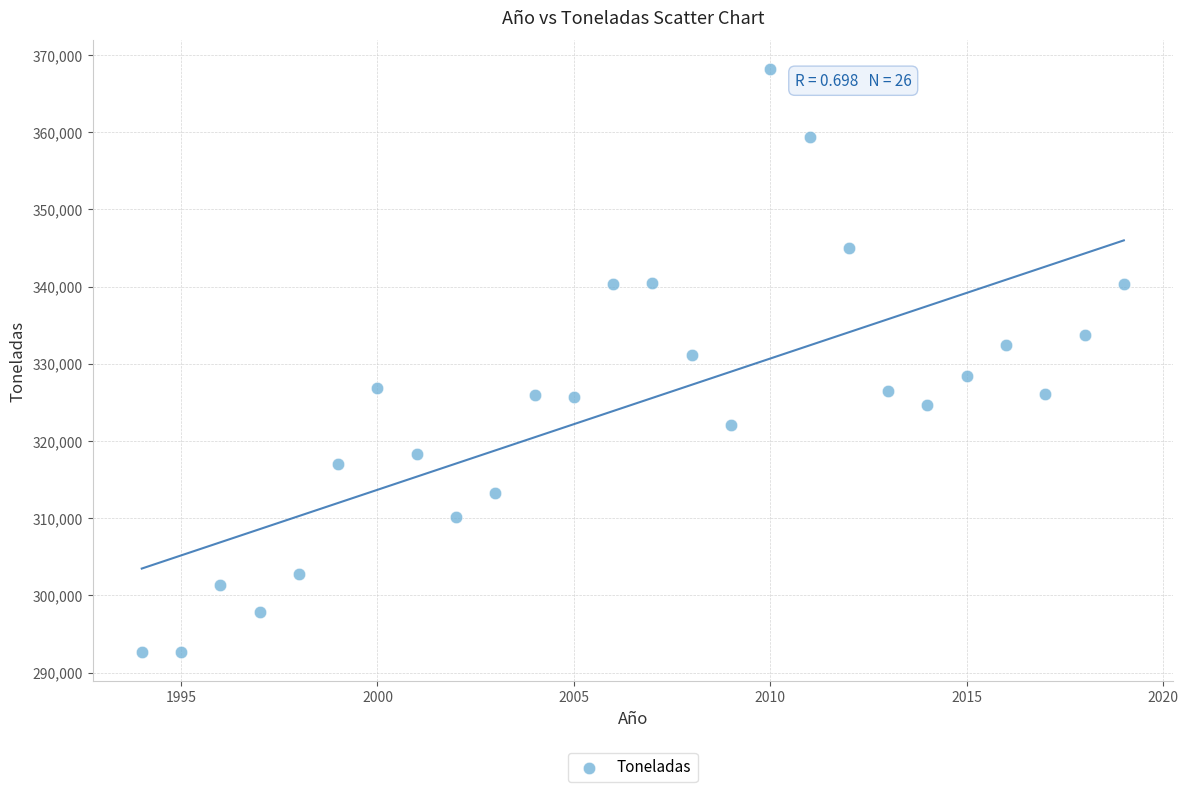

What is the range of Y values (max minus min)?

75470